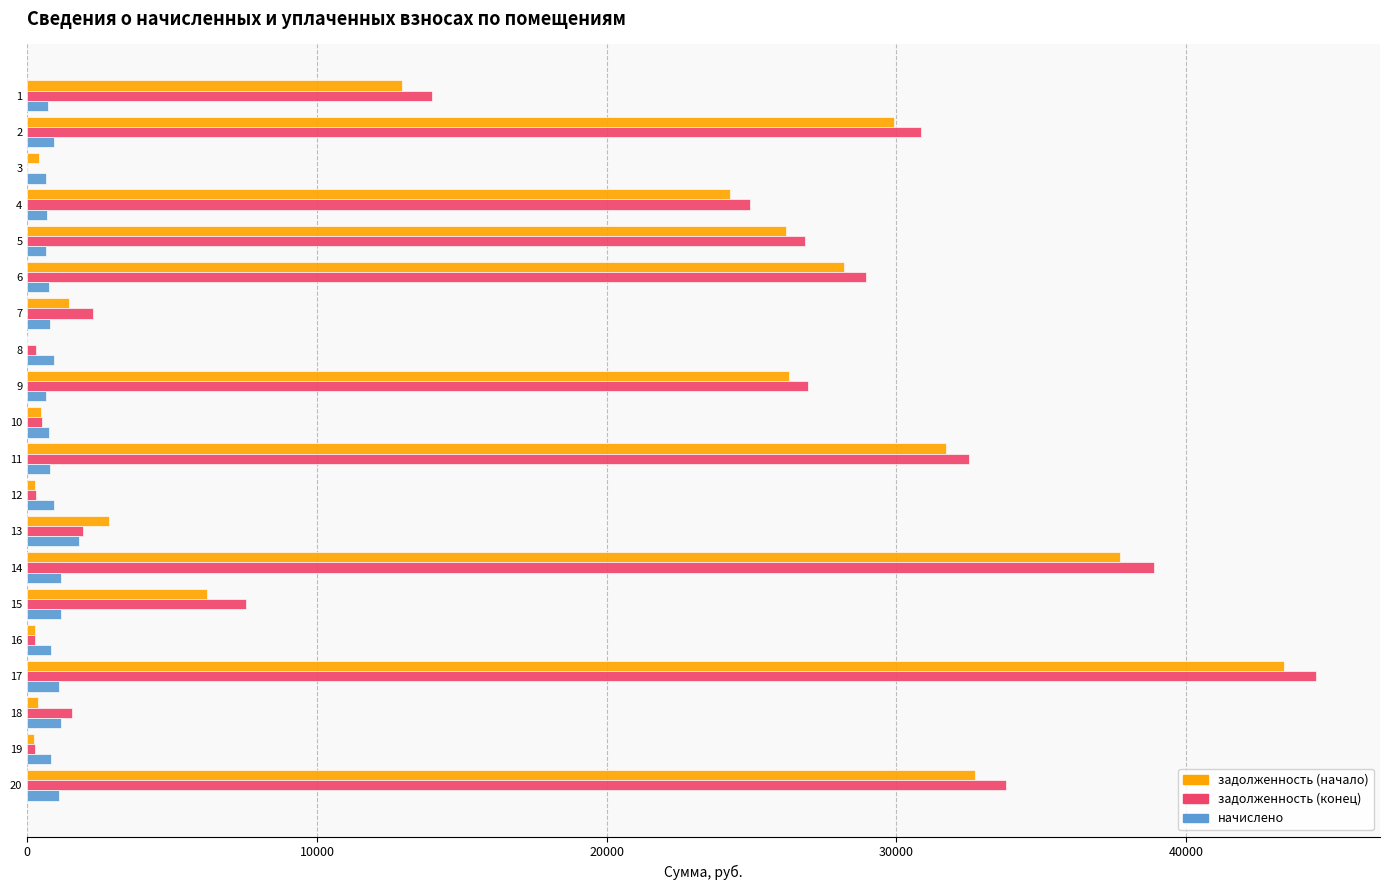

Which label corresponds to the largest value in the chart?

17